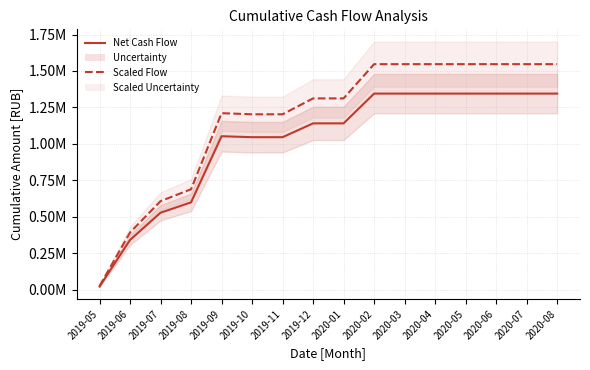

Reading right to left, transcribe all the data shown in this chart.

Net Cash Flow: 1345127.1	1345127.1	1345127.1	1345127.1	1345127.1	1345127.1	1345127.1	1140953.6	1140953.6	1046203.5	1046203.5	1052885.5	599327.0	528537.2	341523.5	22433.6
Scaled Flow: 1546896.1	1546896.1	1546896.1	1546896.1	1546896.1	1546896.1	1546896.1	1312096.6	1312096.6	1203134.0	1203134.0	1210818.3	689226.0	607817.7	392752.0	25798.6